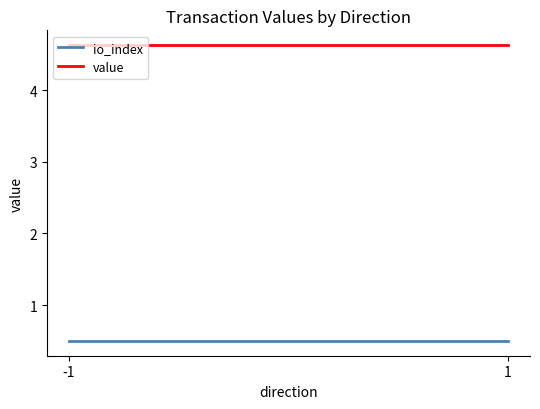

Does the chart have visible grid lines?

No